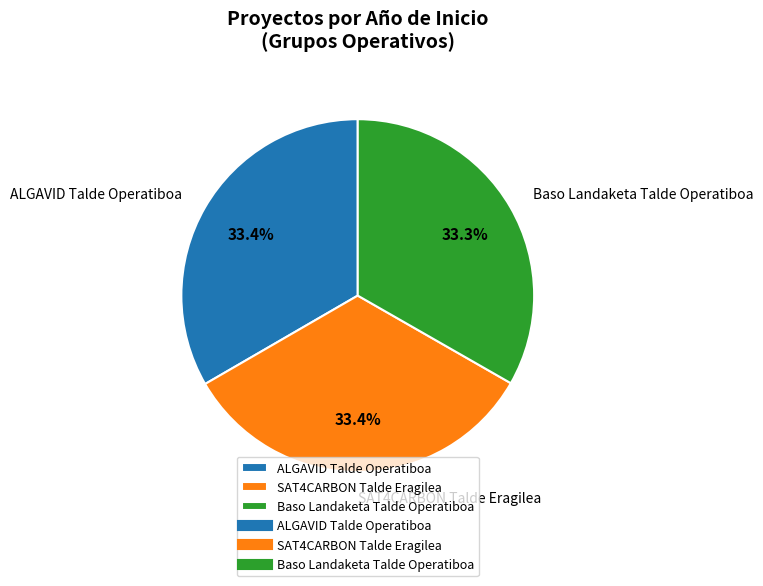

What percentage is the ALGAVID Talde Operatiboa slice, to the nearest percent?

33%